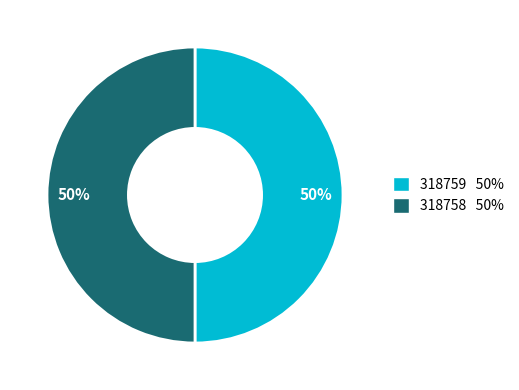

To the nearest percent, what is the average slice percentage?

50%